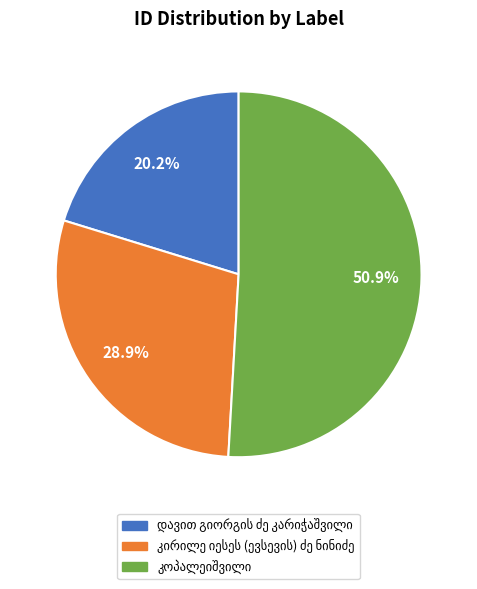

To the nearest percent, what percentage of the pie is კირილე იესეს (ევსევის) ძე ნინიძე?

29%